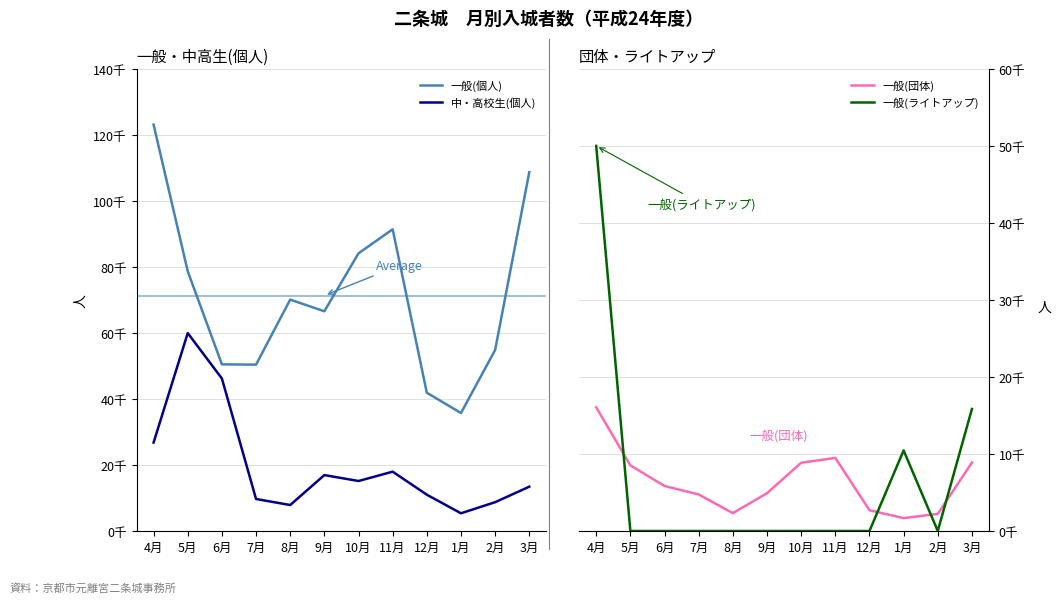

Rank the categories by 一般(ライトアップ) value from highest to lowest.

4月, 3月, 1月, 5月, 6月, 7月, 8月, 9月, 10月, 11月, 12月, 2月